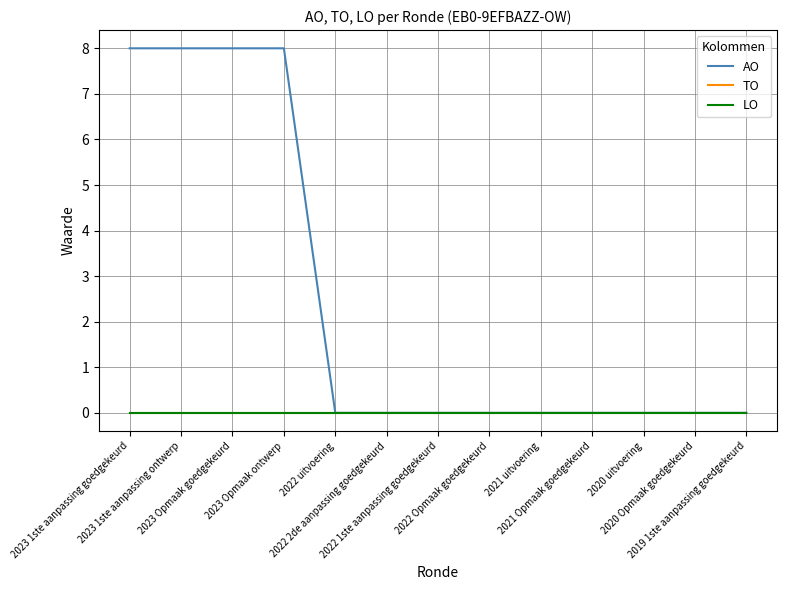

Does the chart display data point markers on the line(s)?

No